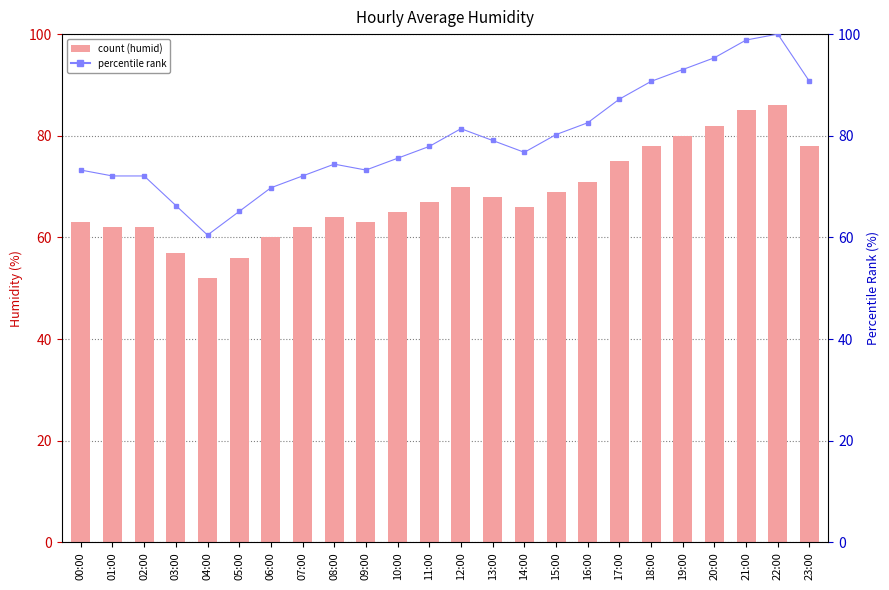

Reading right to left, extract all data points from this chart.

humid: 78.0	86.0	85.0	82.0	80.0	78.0	75.0	71.0	69.0	66.0	68.0	70.0	67.0	65.0	63.0	64.0	62.0	60.0	56.0	52.0	57.0	62.0	62.0	63.0
rank: 90.7	100.0	98.8	95.3	93.0	90.7	87.2	82.6	80.2	76.7	79.1	81.4	77.9	75.6	73.3	74.4	72.1	69.8	65.1	60.5	66.3	72.1	72.1	73.3